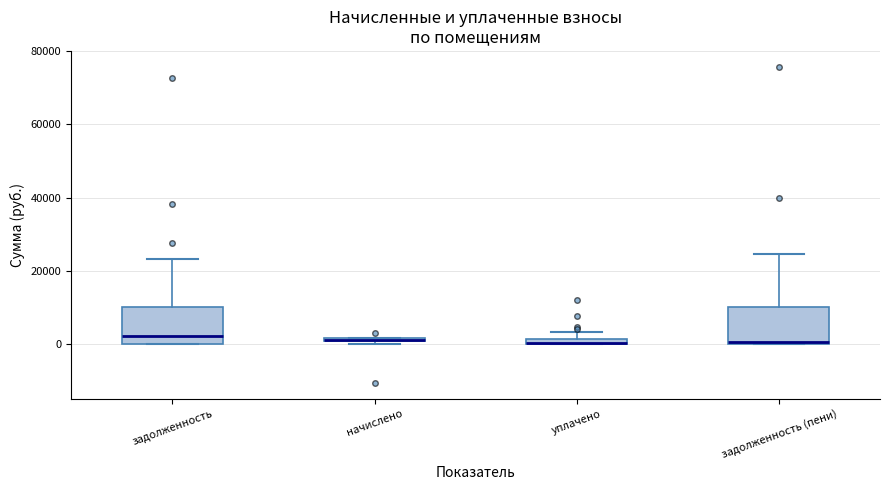

Where is the lower edge of the box for задолженность on the y-axis? The values are not printed on the chart, so give them approximately, as read against the axis.

0